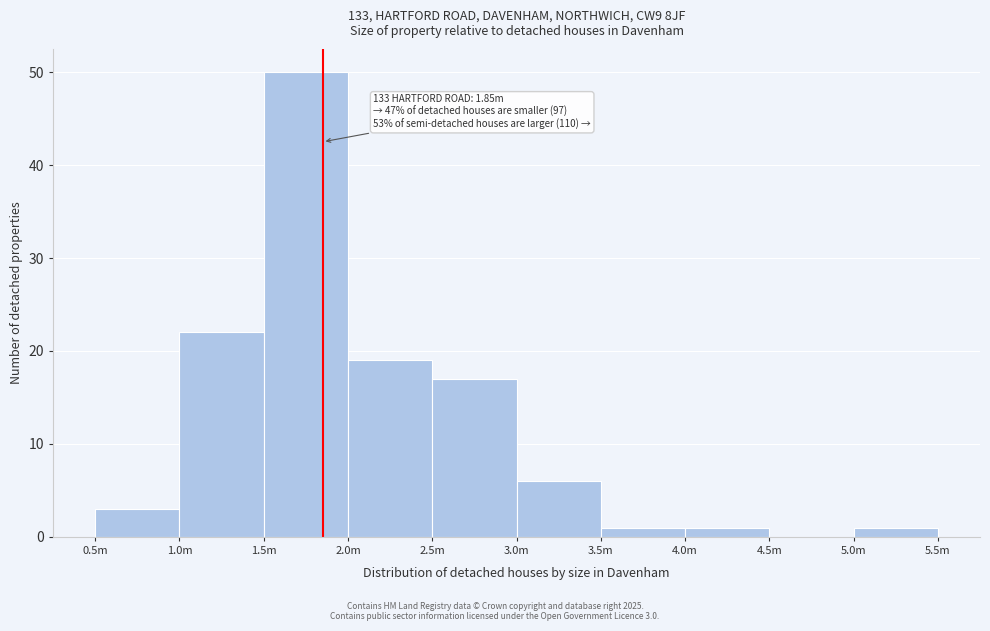

Reading right to left, what are all the values shown in this chart?

5.0m=1	4.5m=0	4.0m=1	3.5m=1	3.0m=6	2.5m=17	2.0m=19	1.5m=50	1.0m=22	0.5m=3